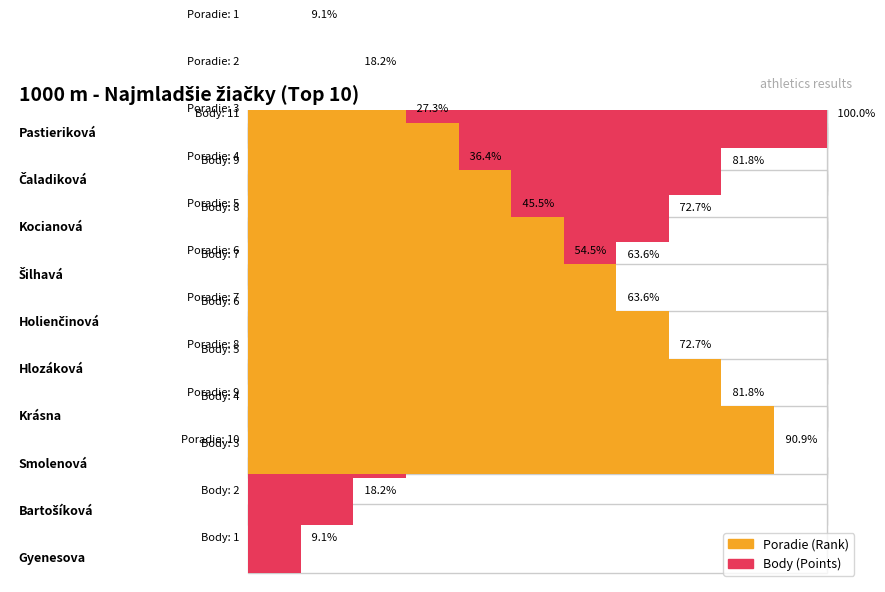

What is the difference between the Poradie values at Kocianová and Pastieriková?

2